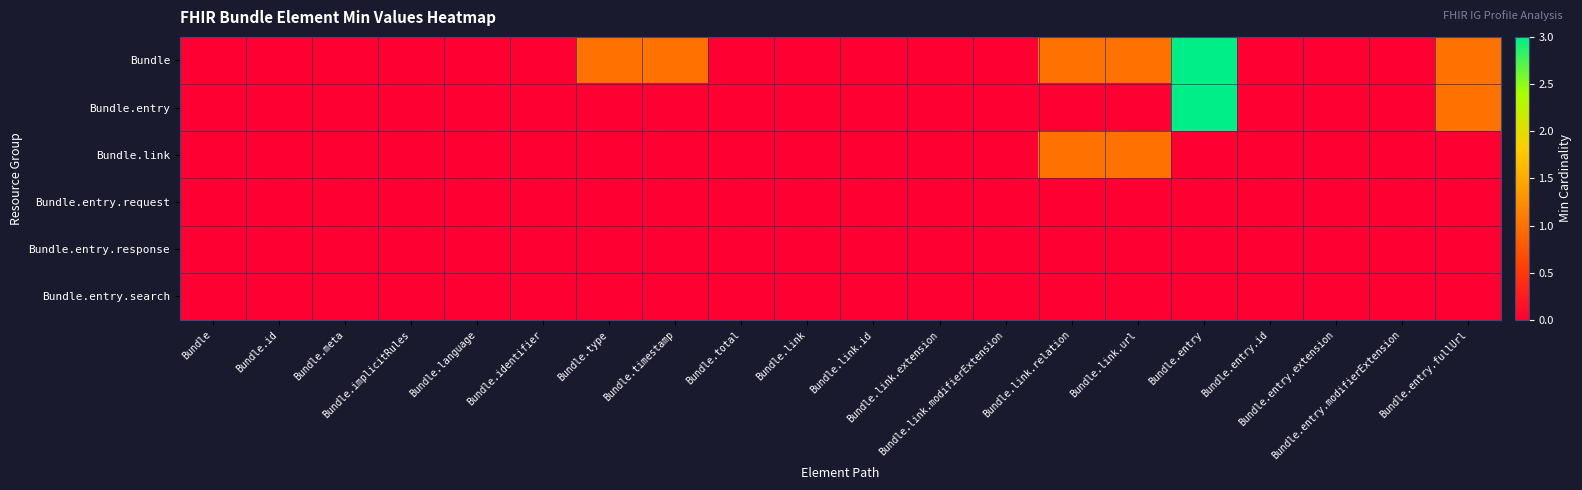

At how many categories does at least one series exceed 0?

6